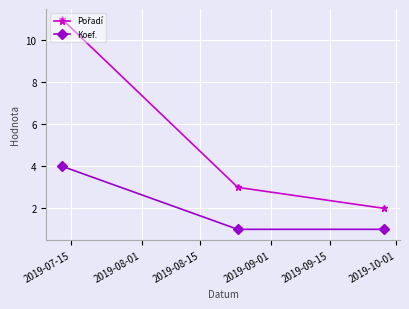

Does the chart display data point markers on the line(s)?

Yes